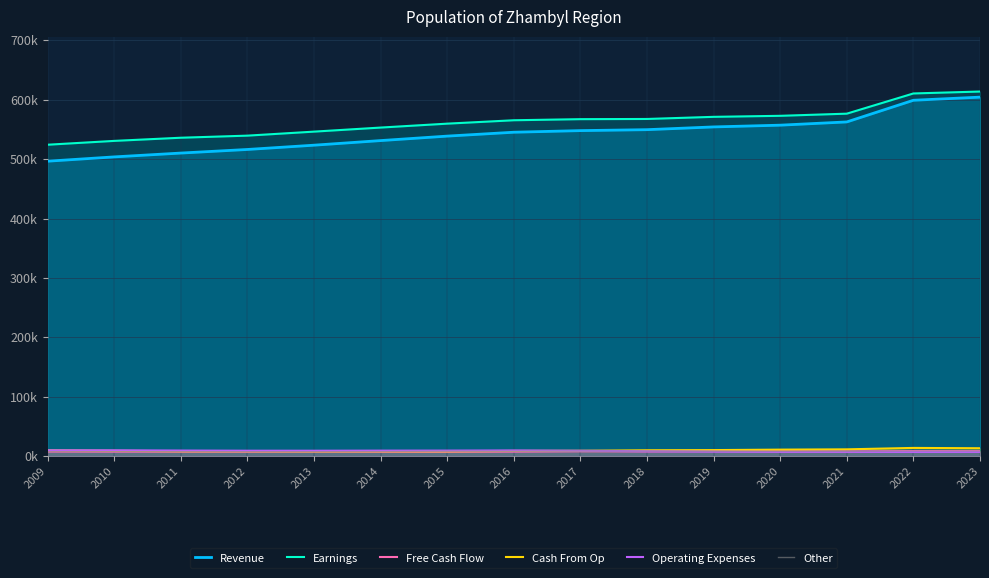

Between 2014 and 2019, which series saw the biggest shift?

Revenue